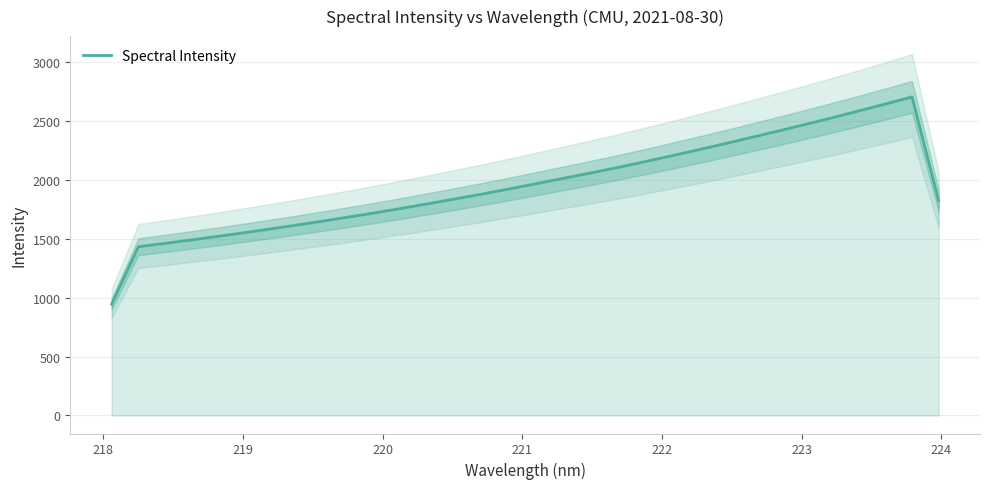

What is the lowest value of the Spectral Intensity series?

946.9